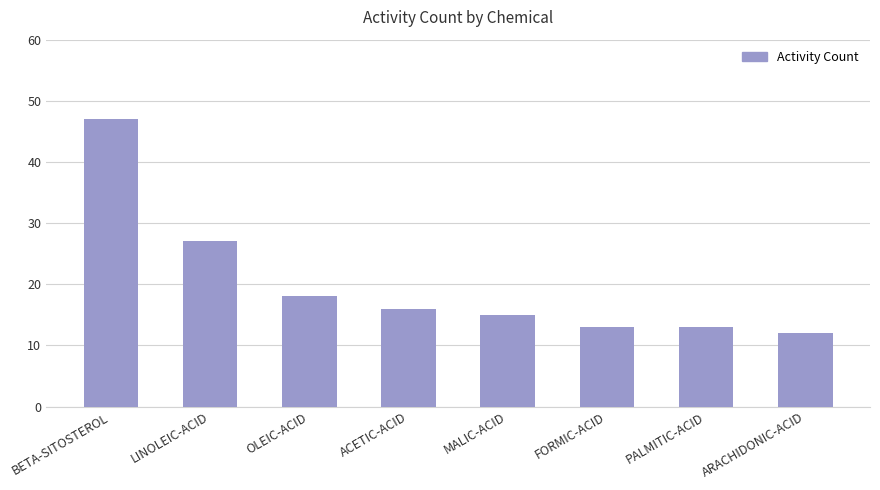

What is the difference between the maximum and second lowest values?

34